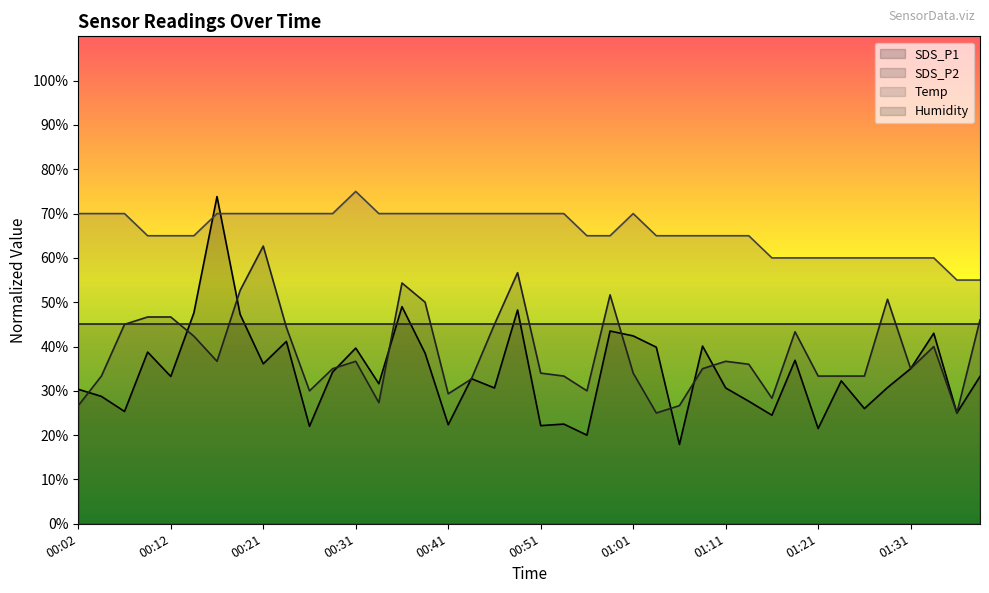

True or false: SDS_P1 and SDS_P2 intersect in this chart.

True